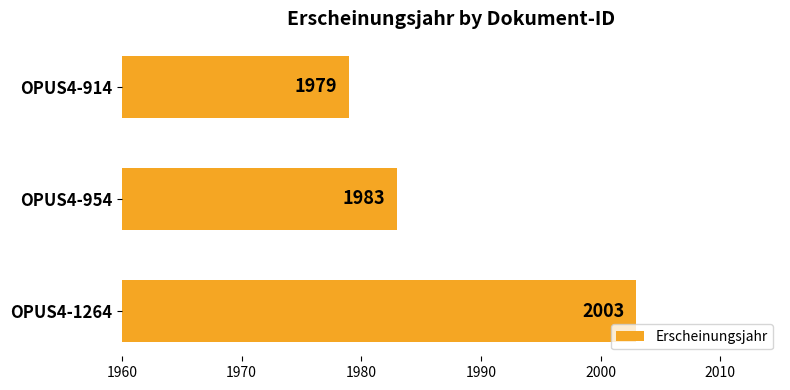

Approximately how many times larger is the value at OPUS4-1264 compared to OPUS4-914?

1.0